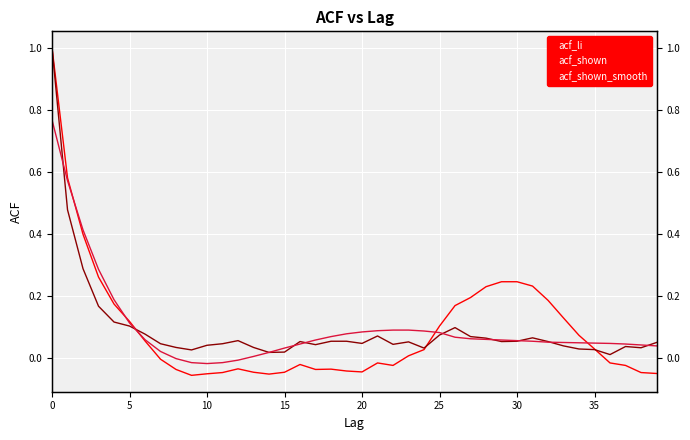

What is the label of the 27th point from the right?

13